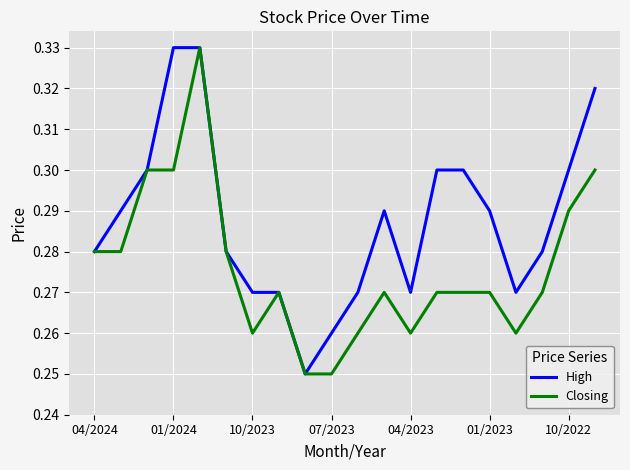

Which series has the largest total across all categories?

High